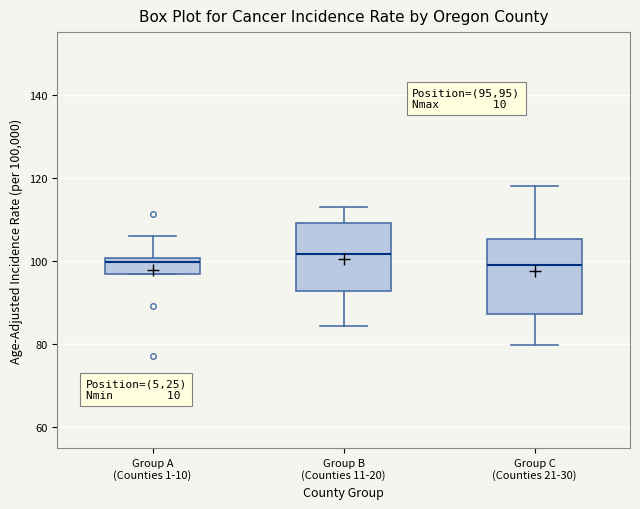

Where is the lower edge of the box for Group C (Counties 21-30) on the y-axis? The values are not printed on the chart, so give them approximately, as read against the axis.

88